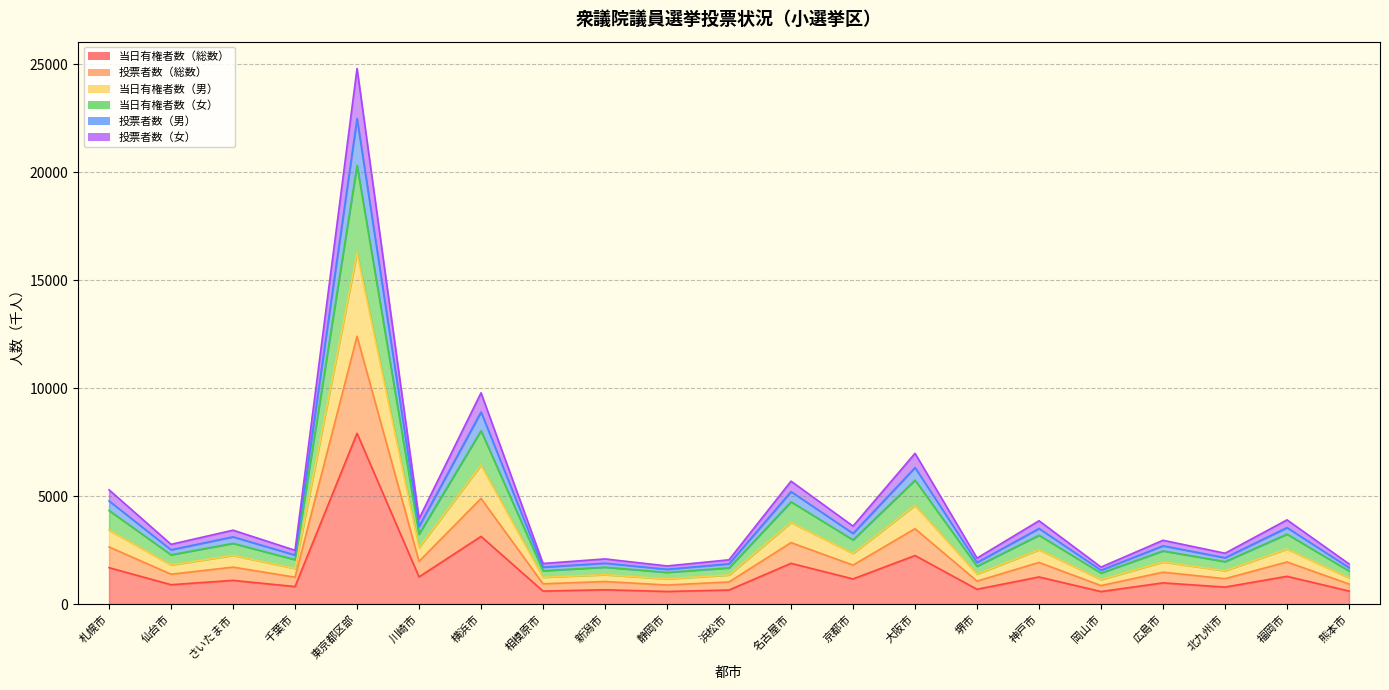

The value of 当日有権者数（女） at 熊本市 is 2661.9. True or false?

False